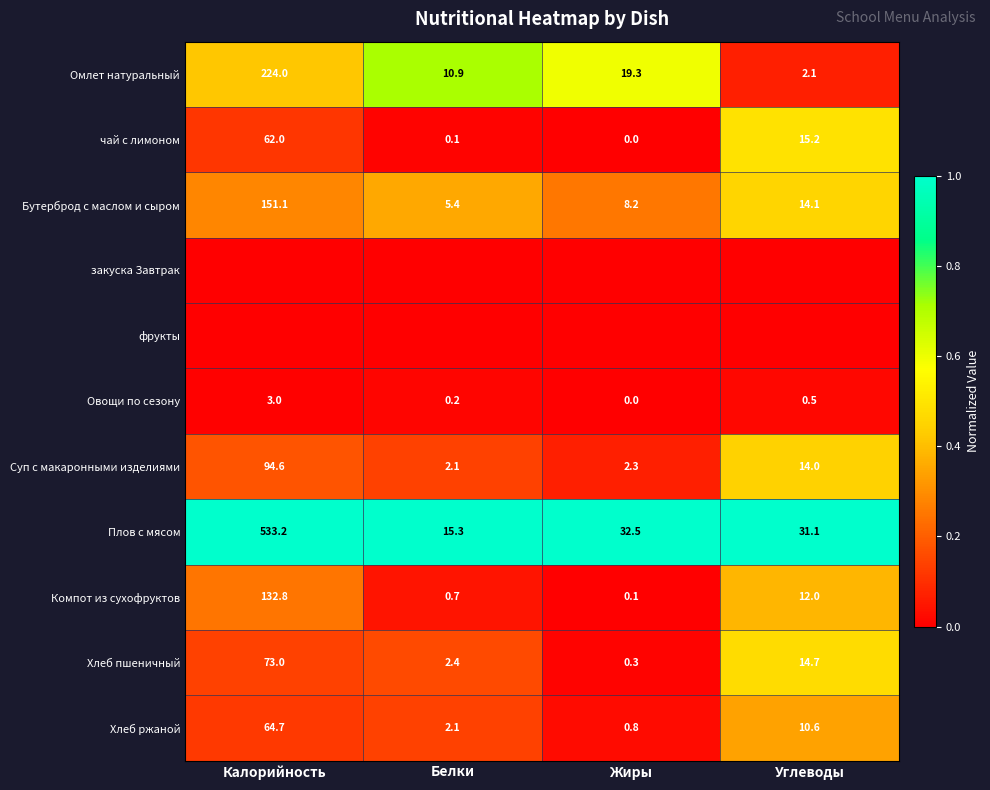

What is the difference between the Хлеб ржаной values at Калорийность and Белки?

62.6